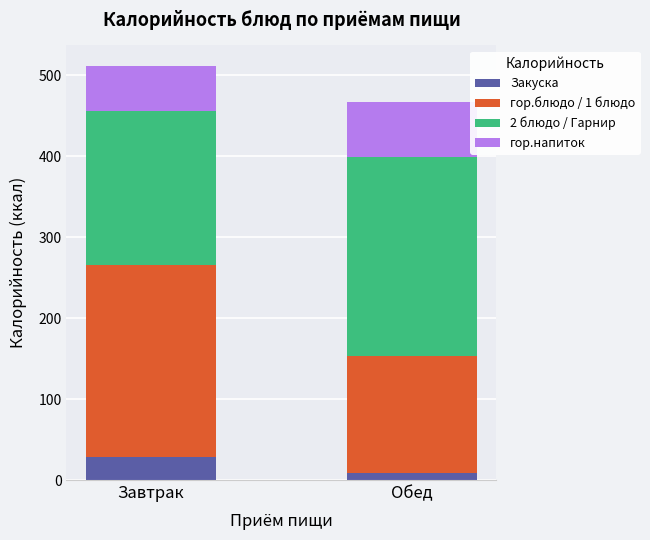

List the labels in order of Закуска value, smallest first.

Обед, Завтрак